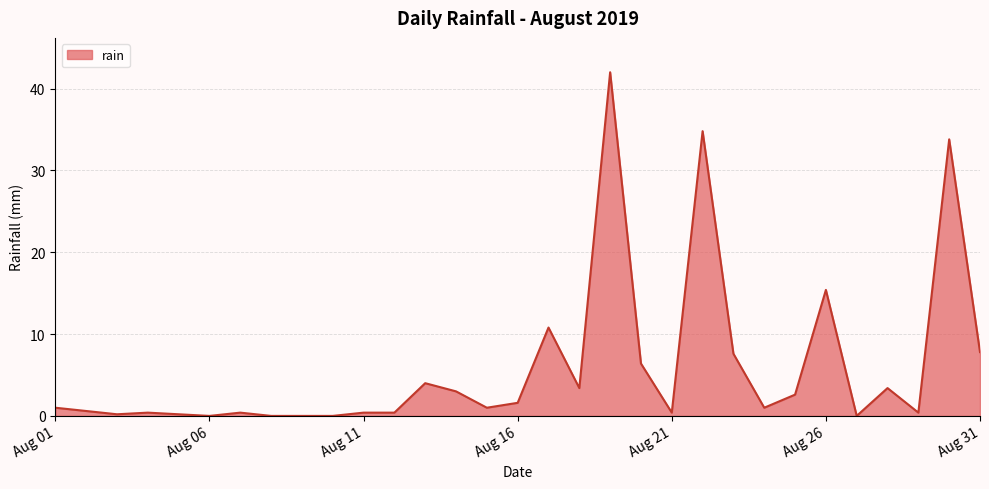

What is the greatest value displayed?

42.0